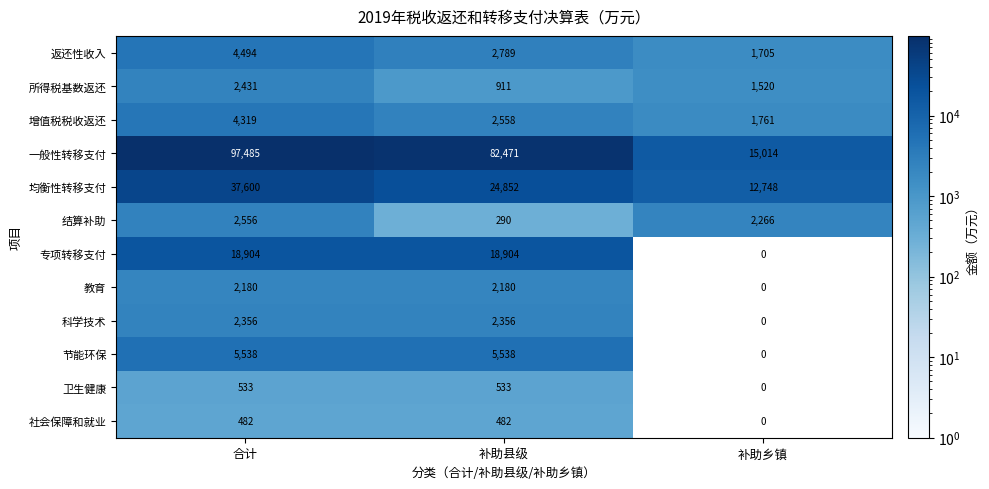

What is the maximum value for 社会保障和就业?

482